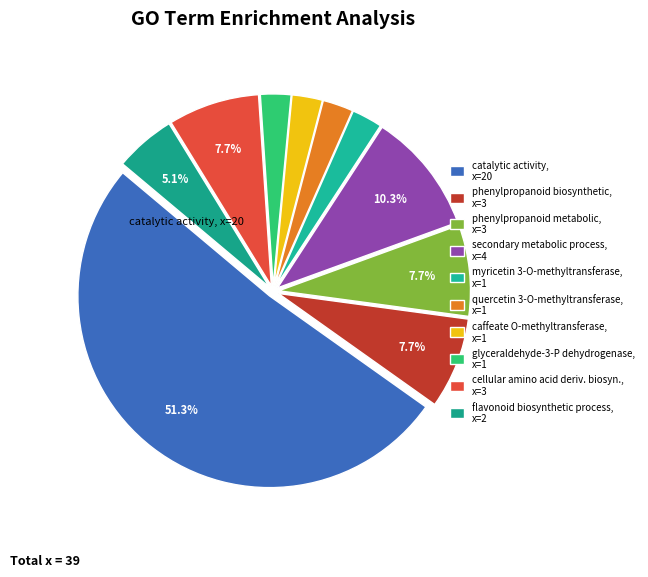

Count the number of slices in the pie.

10